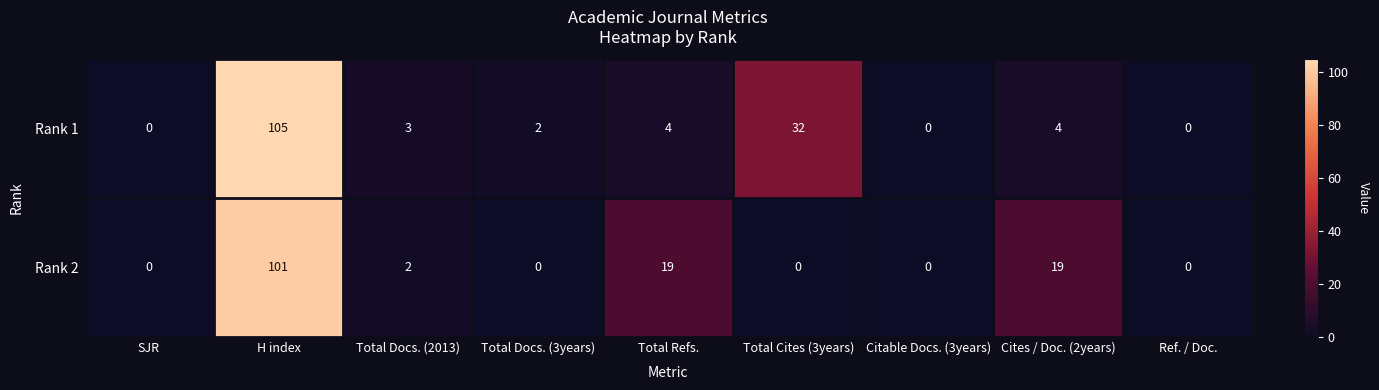

What is the sum of all Rank 2 values?

141